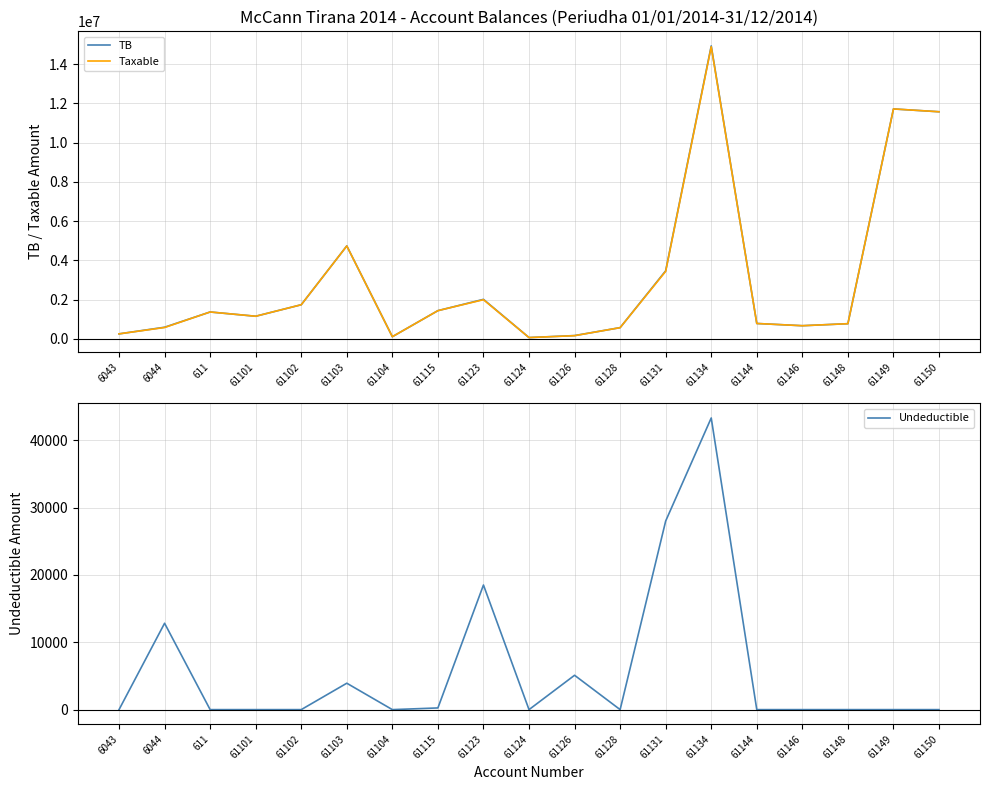

True or false: Undeductible and TB intersect in this chart.

False